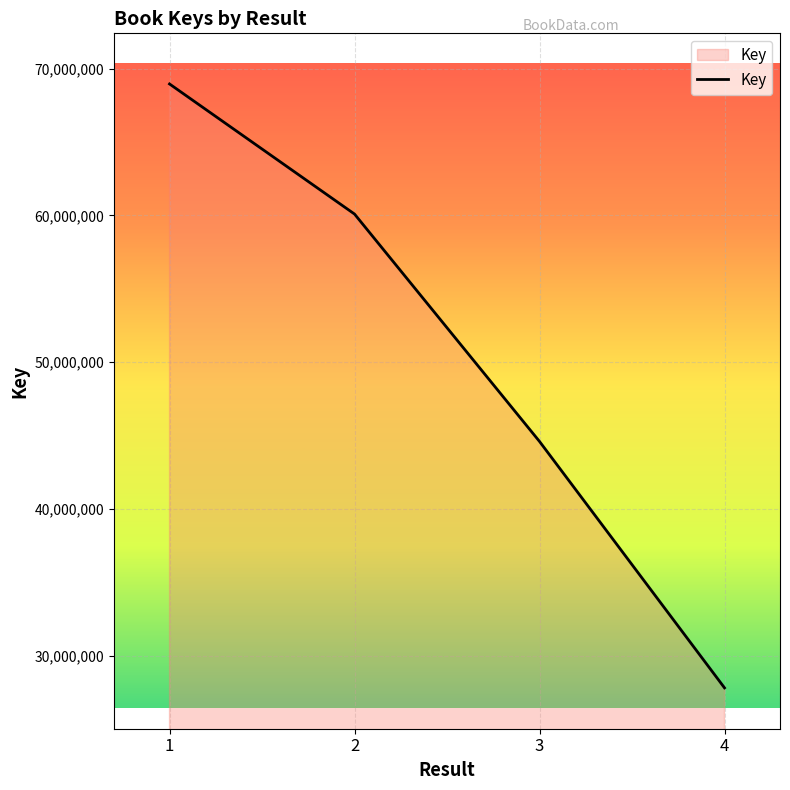

Reading right to left, what are all the values shown in this chart?

4=27828808	3=44608237	2=60094302	1=68953136